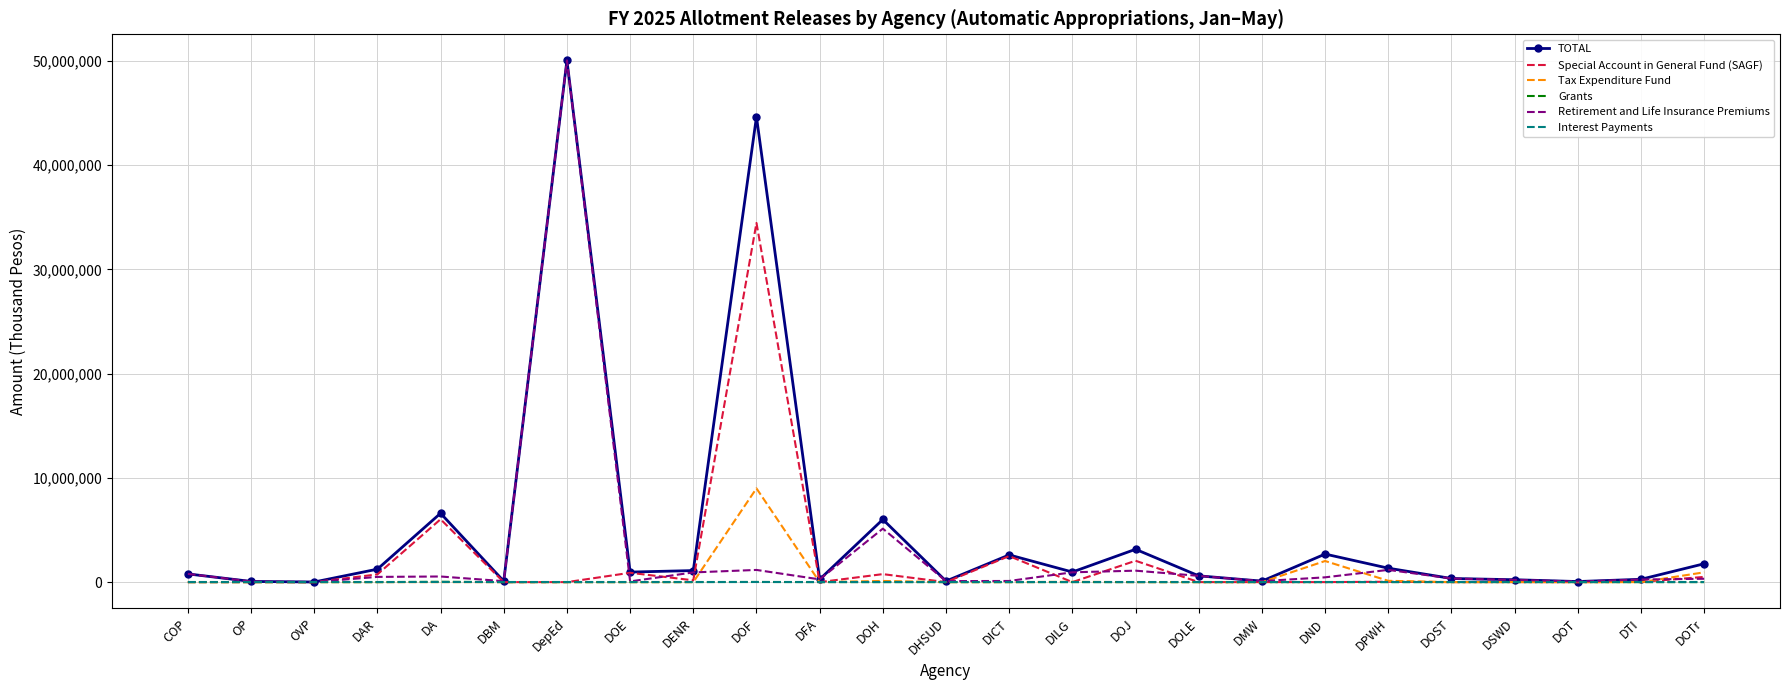

At which category is the sum across all series the highest?

DepEd